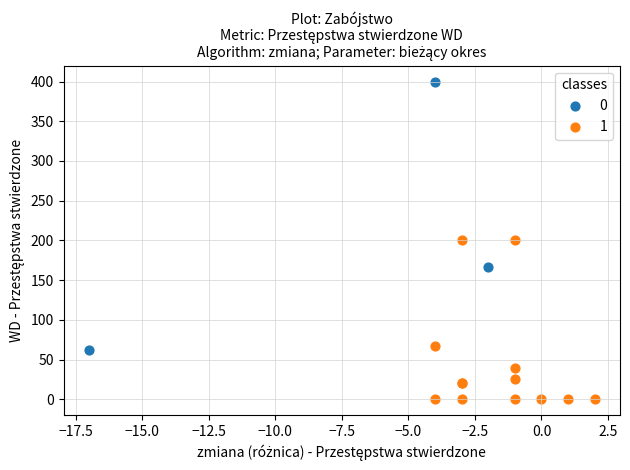

What are all the series names shown in the legend?

0, 1